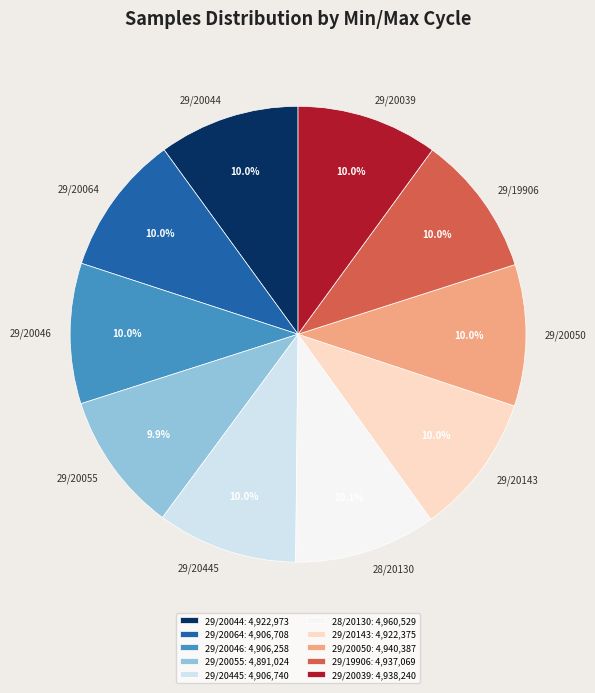

Approximately how many times larger is the value at 29/20064: 4,906,708 compared to 29/20143: 4,922,375?

1.0